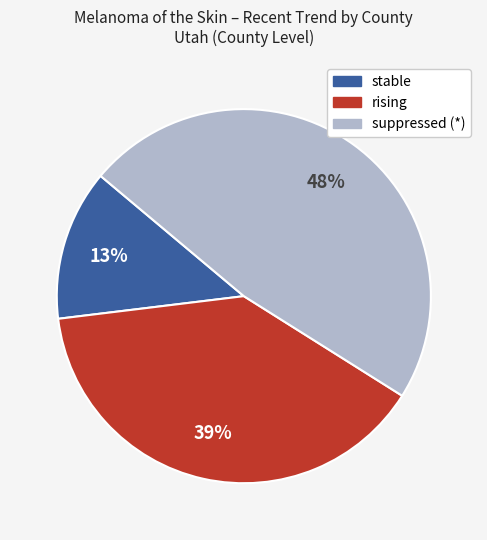

How many slices are in this pie chart?

3